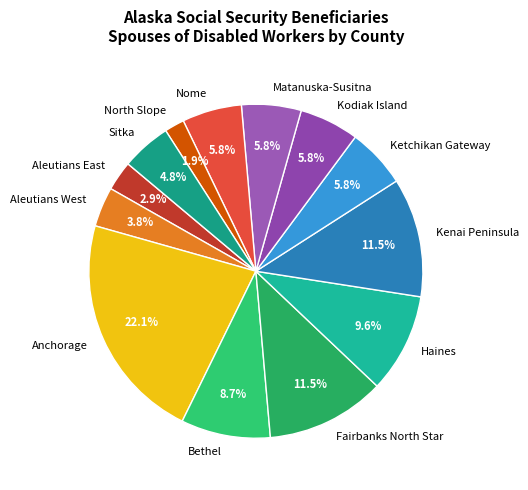

To the nearest percent, what is the difference between the Aleutians East and Sitka slice percentages?

2%